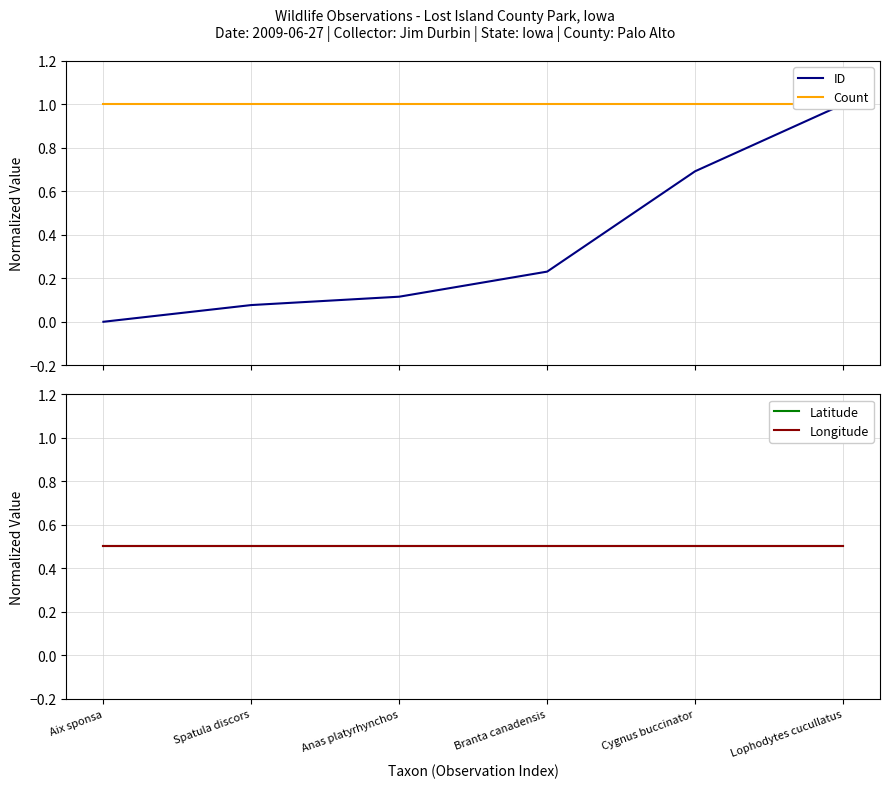

What is the average value of the ID series?

0.4